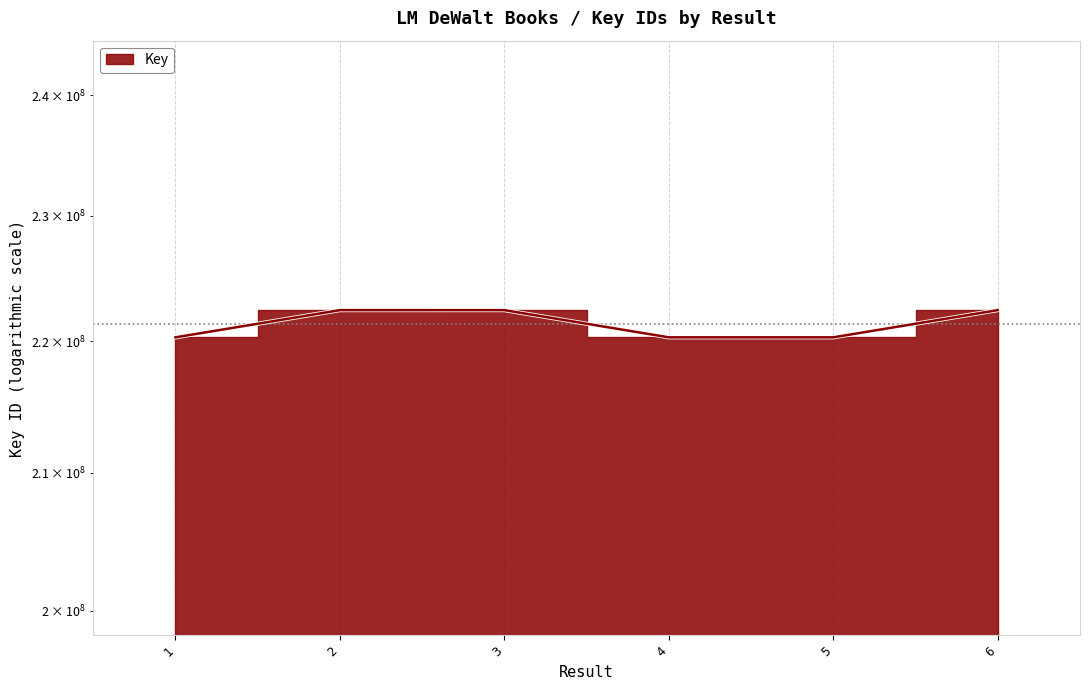

True or false: the data shows 220312247 at 5.

True